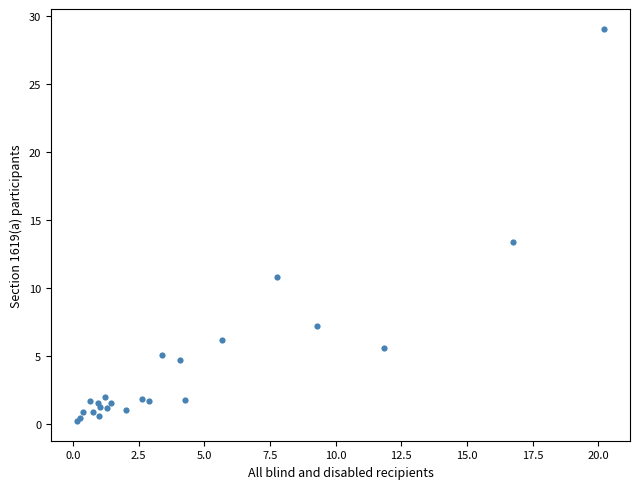

What Y value in the scatter plot is closest to 14?

13.4